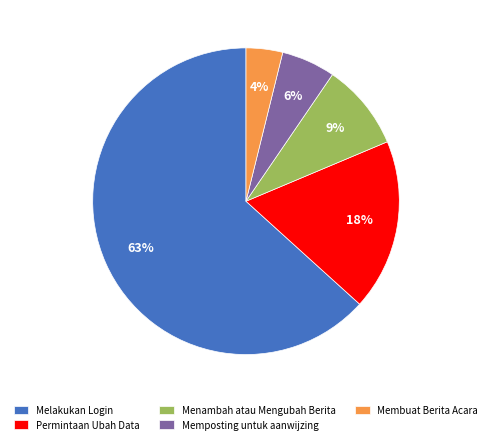

To the nearest percent, what percentage of the pie is Permintaan Ubah Data?

18%